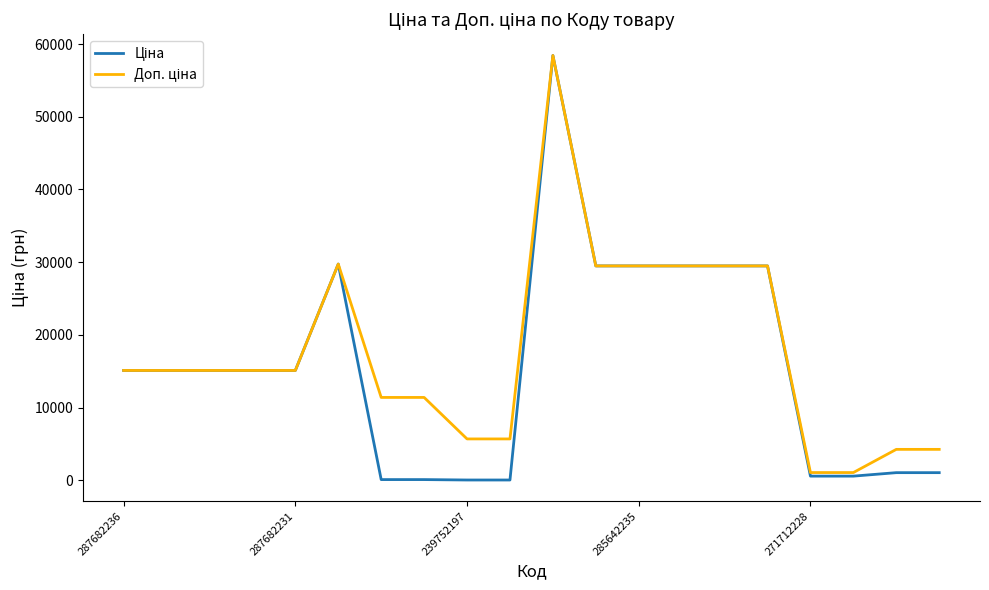

What is the minimum value shown in the chart?

57.0